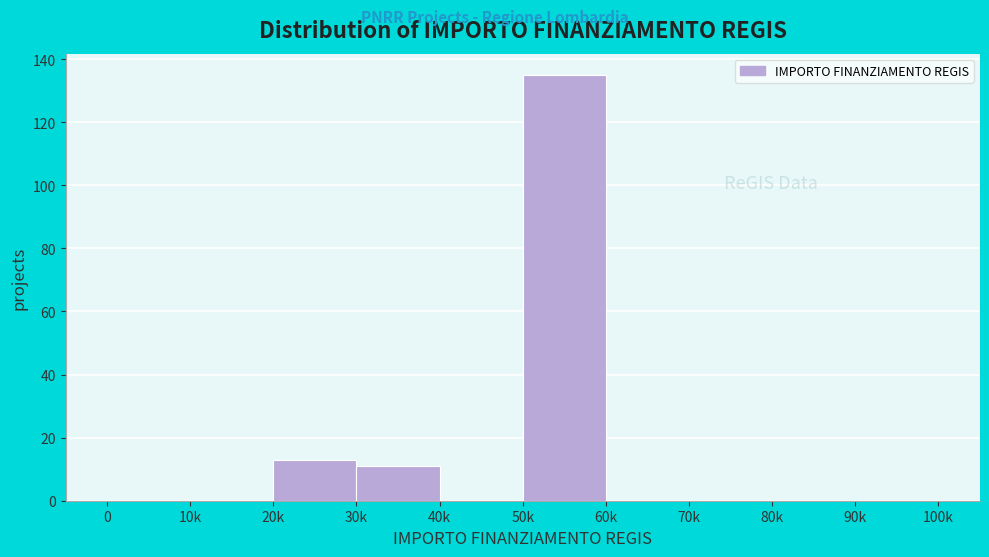

Reading left to right, transcribe all the data shown in this chart.

0=0	10k=0	20k=13	30k=11	40k=0	50k=135	60k=0	70k=0	80k=0	90k=0